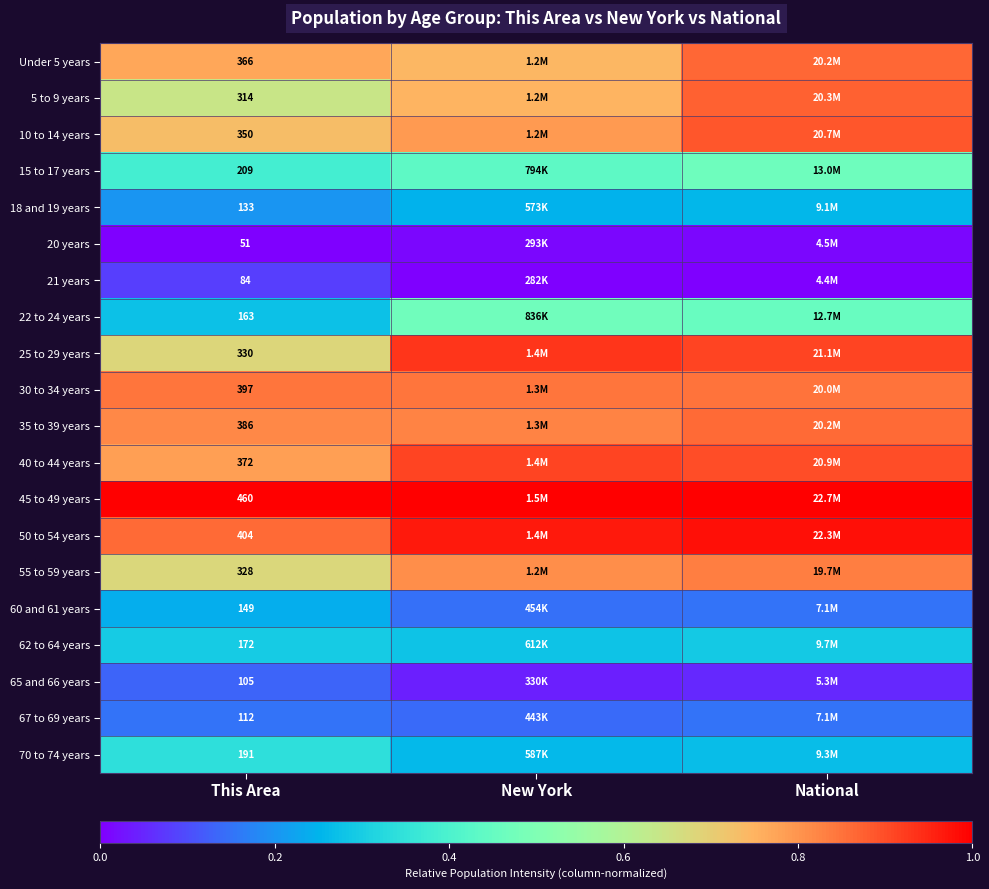

Is the value of Under 5 years at This Area greater than the value of 15 to 17 years at This Area?

Yes